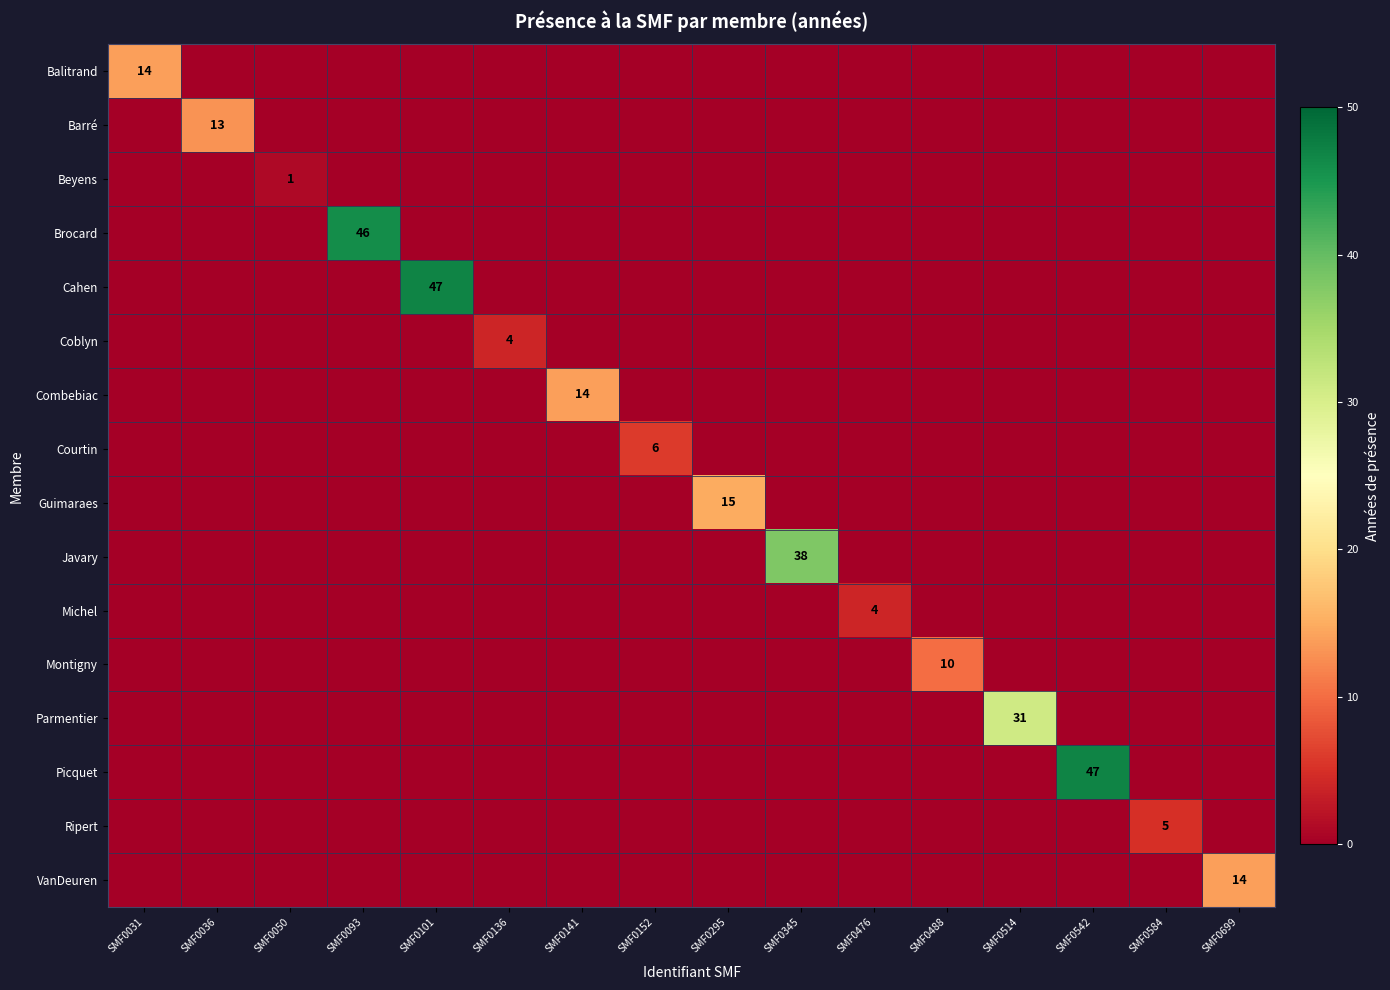

Rank the series by their maximum value, from lowest to highest.

Beyens, Coblyn, Michel, Ripert, Courtin, Montigny, Barré, Balitrand, Combebiac, VanDeuren, Guimaraes, Parmentier, Javary, Brocard, Cahen, Picquet